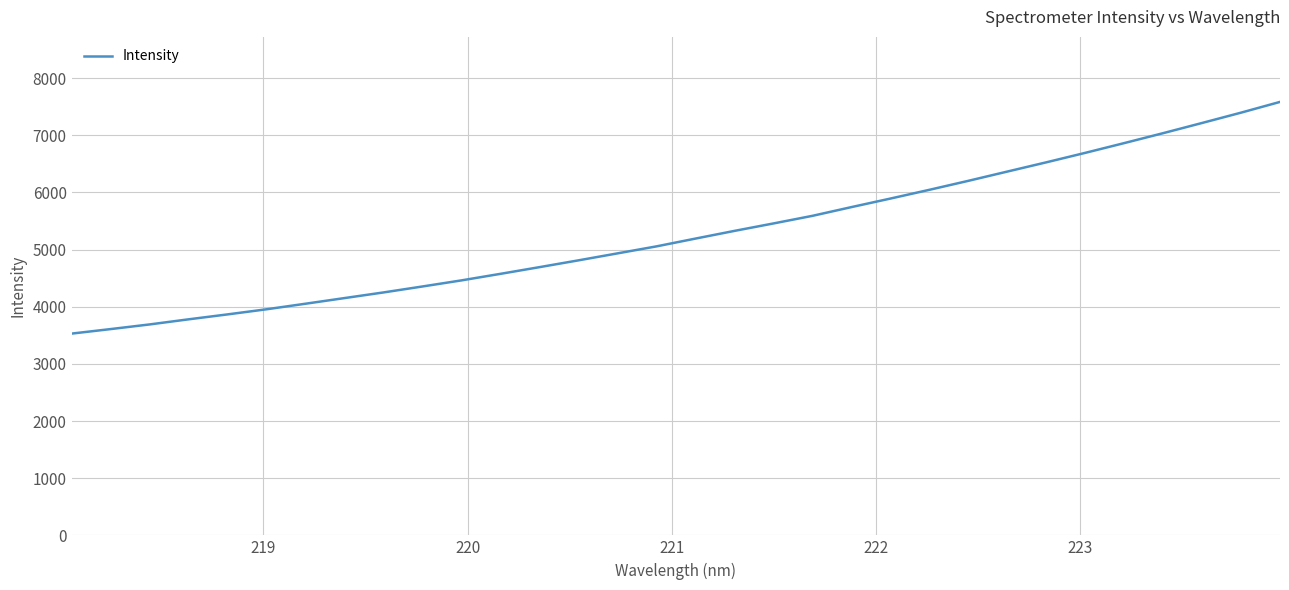

What is the minimum value shown in the chart?

3530.0